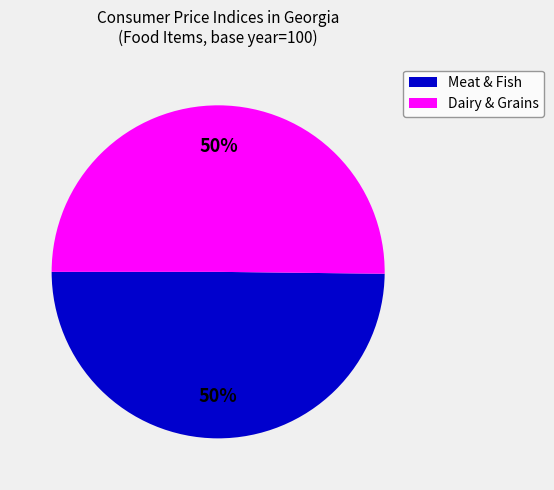

To the nearest percent, what is the average slice percentage?

50%